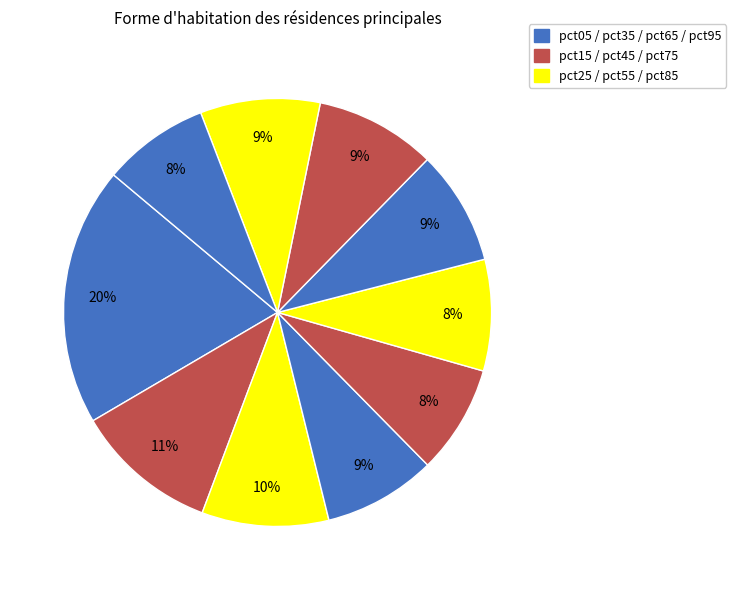

What is the largest slice in the pie chart?

pct05